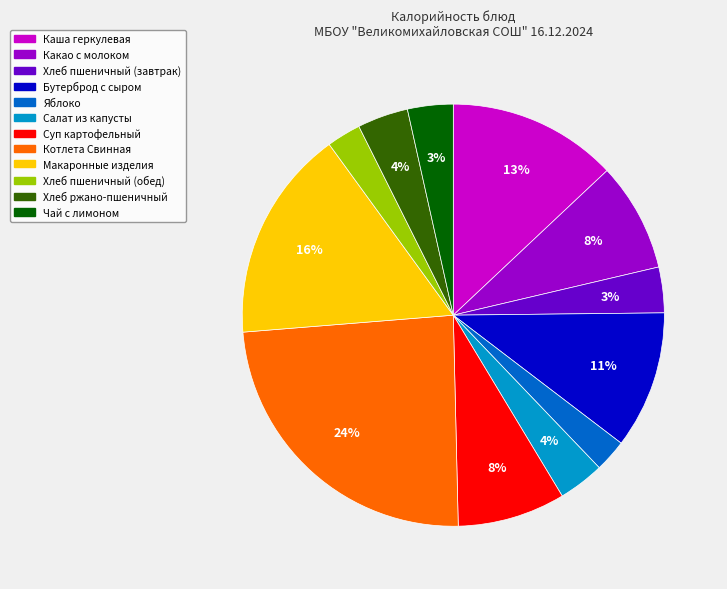

Which has a higher value, Котлета Свинная or Хлеб пшеничный (завтрак)?

Котлета Свинная